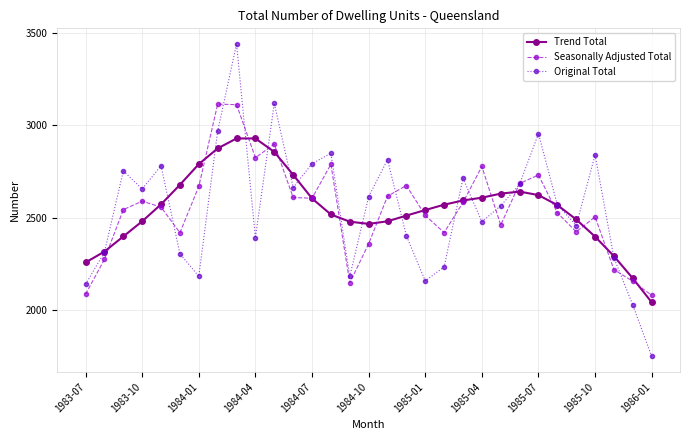

What is the minimum value shown in the chart?

1748